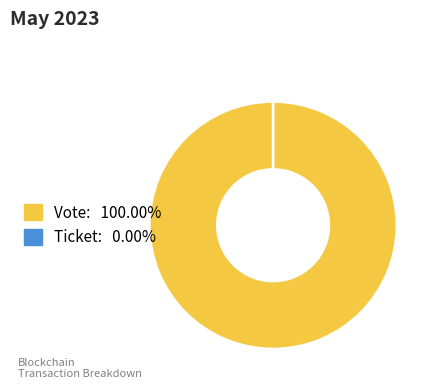

Which slice is the smallest?

Ticket